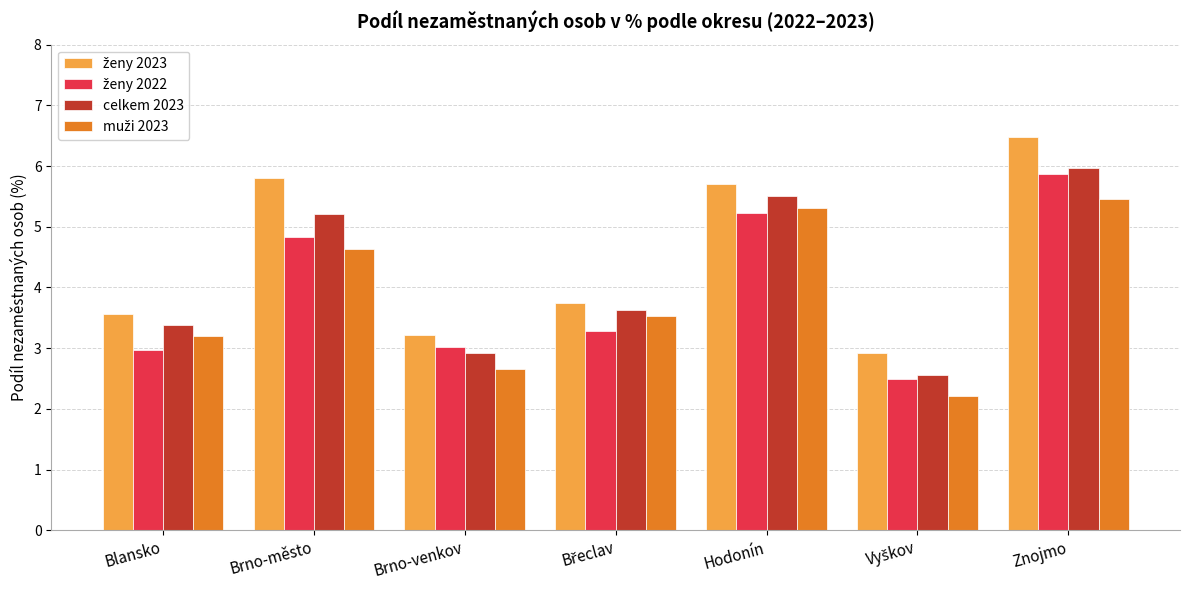

What is the total value across all series at Hodonín?

21.7